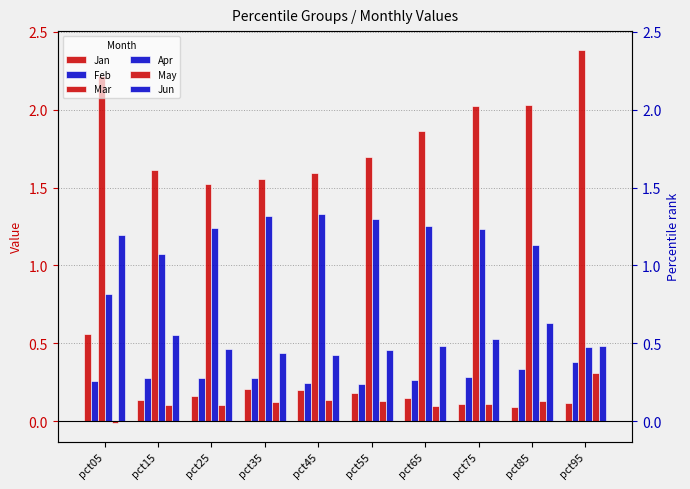

Reading left to right, extract all data points from this chart.

Jan: pct05=0.6	pct15=0.1	pct25=0.2	pct35=0.2	pct45=0.2	pct55=0.2	pct65=0.2	pct75=0.1	pct85=0.1	pct95=0.1
Feb: pct05=0.3	pct15=0.3	pct25=0.3	pct35=0.3	pct45=0.2	pct55=0.2	pct65=0.3	pct75=0.3	pct85=0.3	pct95=0.4
Mar: pct05=2.2	pct15=1.6	pct25=1.5	pct35=1.6	pct45=1.6	pct55=1.7	pct65=1.9	pct75=2.0	pct85=2.0	pct95=2.4
Apr: pct05=0.8	pct15=1.1	pct25=1.2	pct35=1.3	pct45=1.3	pct55=1.3	pct65=1.3	pct75=1.2	pct85=1.1	pct95=0.5
May: pct05=-0.0	pct15=0.1	pct25=0.1	pct35=0.1	pct45=0.1	pct55=0.1	pct65=0.1	pct75=0.1	pct85=0.1	pct95=0.3
Jun: pct05=1.2	pct15=0.6	pct25=0.5	pct35=0.4	pct45=0.4	pct55=0.5	pct65=0.5	pct75=0.5	pct85=0.6	pct95=0.5